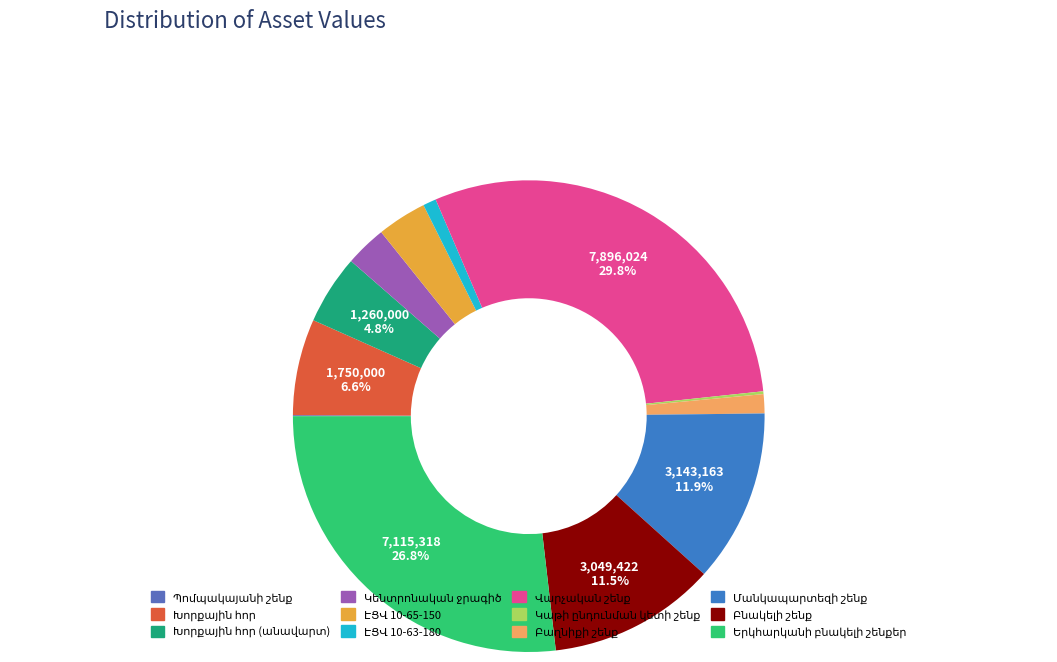

Is it true that Բաղնիքի շենք is 1% of the pie?

True